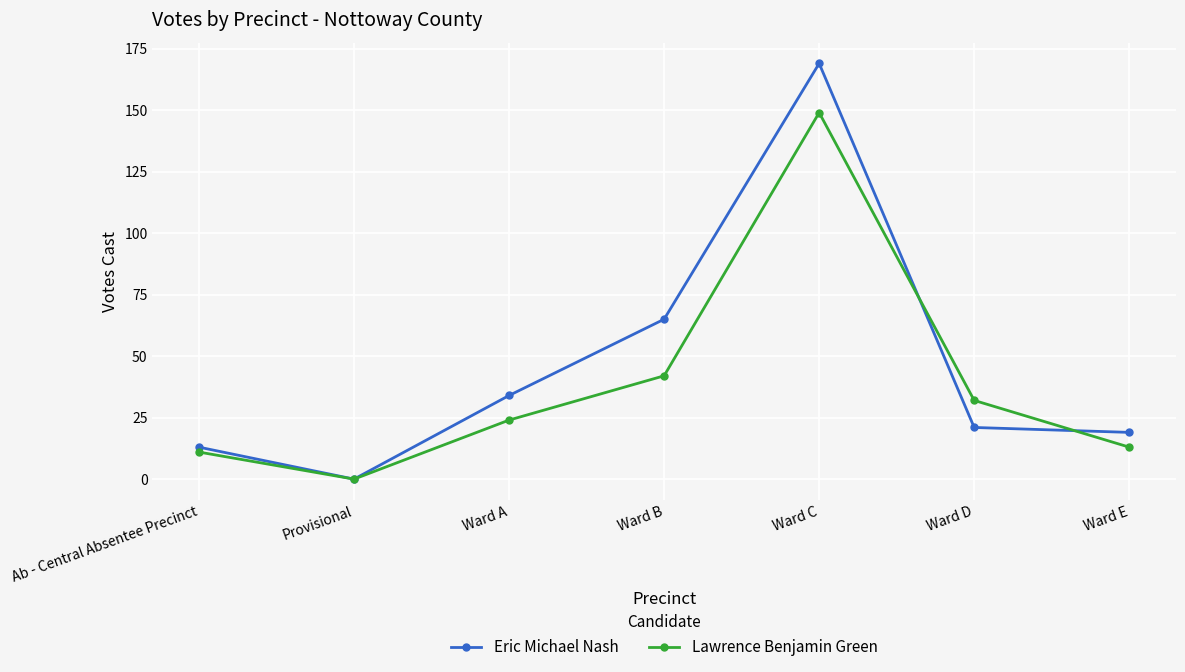

In Lawrence Benjamin Green, how many points are higher than both neighbors (excluding endpoints)?

1